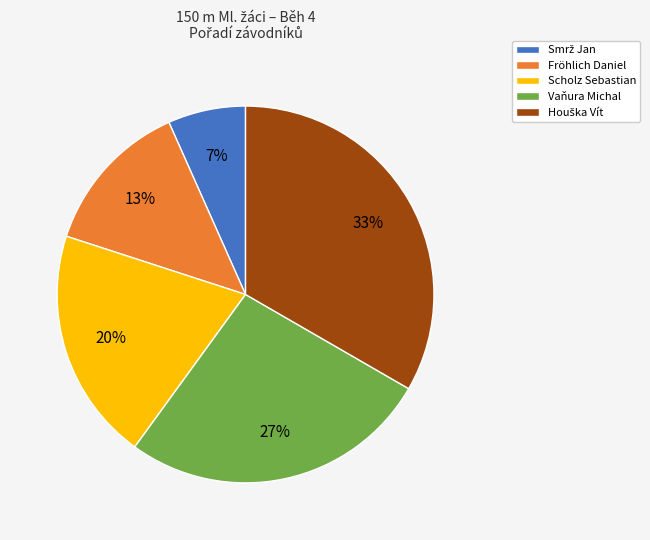

Between Scholz Sebastian and Vaňura Michal, which is larger?

Vaňura Michal